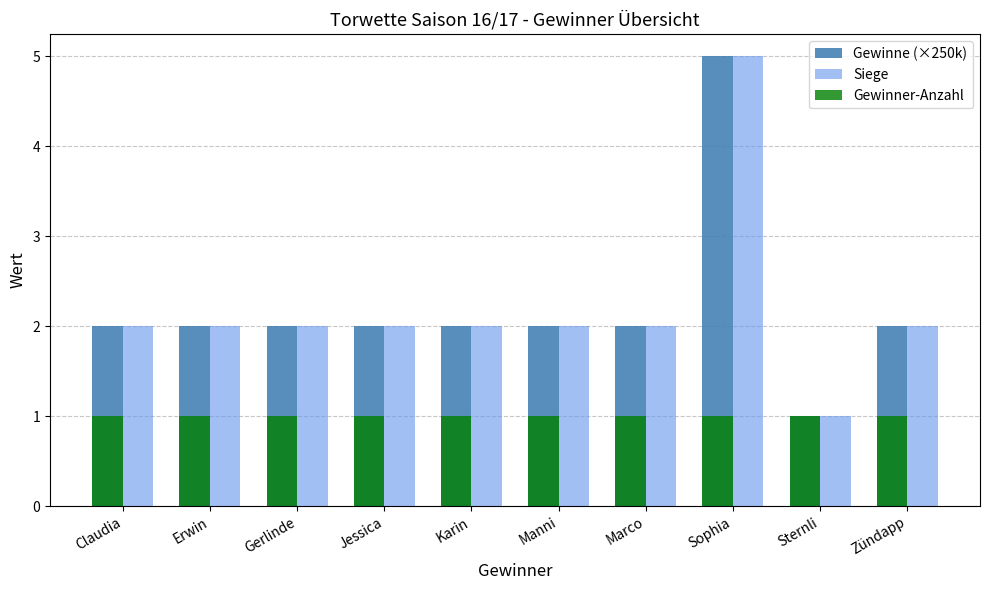

At which category is the sum across all series the highest?

Sophia